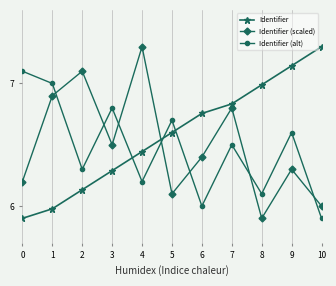

What is the value of the Identifier point at the 1st from the left?

5.9